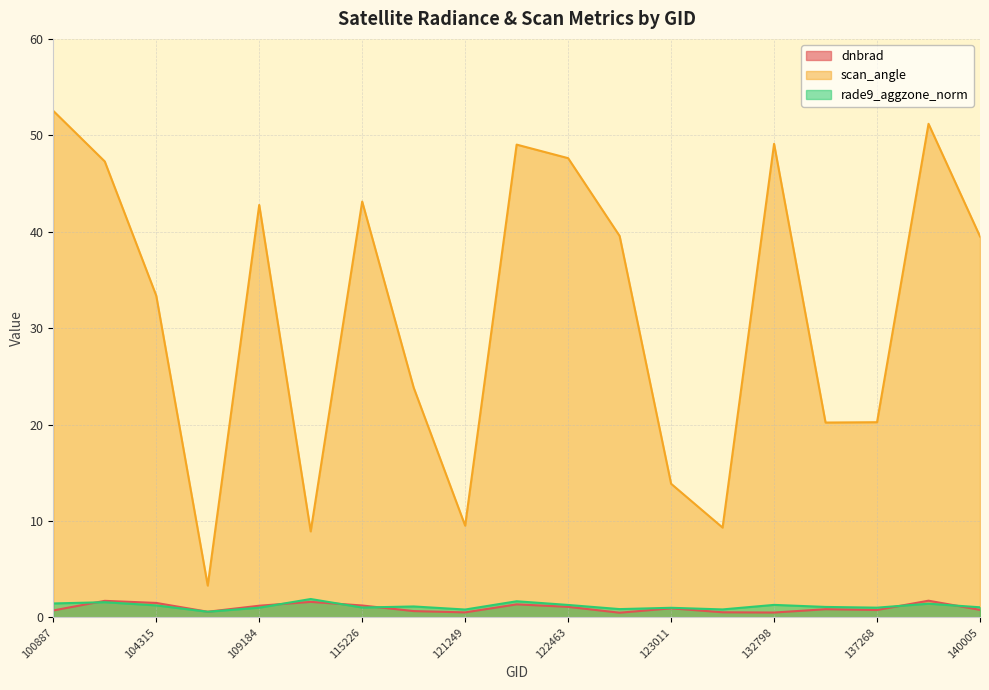

What is the difference between the highest and lowest values at 134260?

19.4